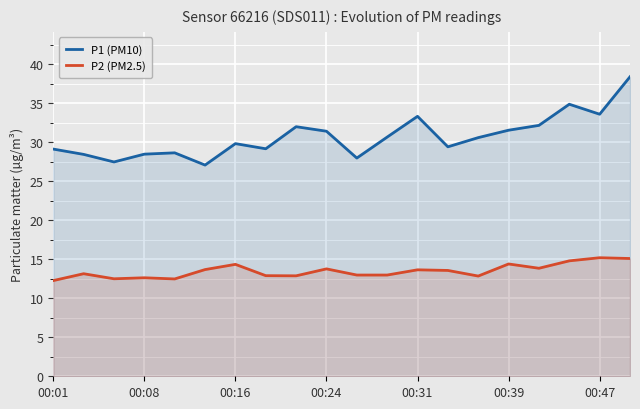

Reading left to right, list all the values displayed in this chart.

P1 (PM10): 29.1	28.4	27.5	28.5	28.6	27.1	29.8	29.2	32.0	31.4	28.0	30.7	33.3	29.4	30.6	31.6	32.2	34.9	33.6	38.4
P2 (PM2.5): 12.3	13.2	12.5	12.6	12.5	13.7	14.3	12.9	12.9	13.8	13.0	13.0	13.7	13.6	12.8	14.4	13.8	14.8	15.2	15.1